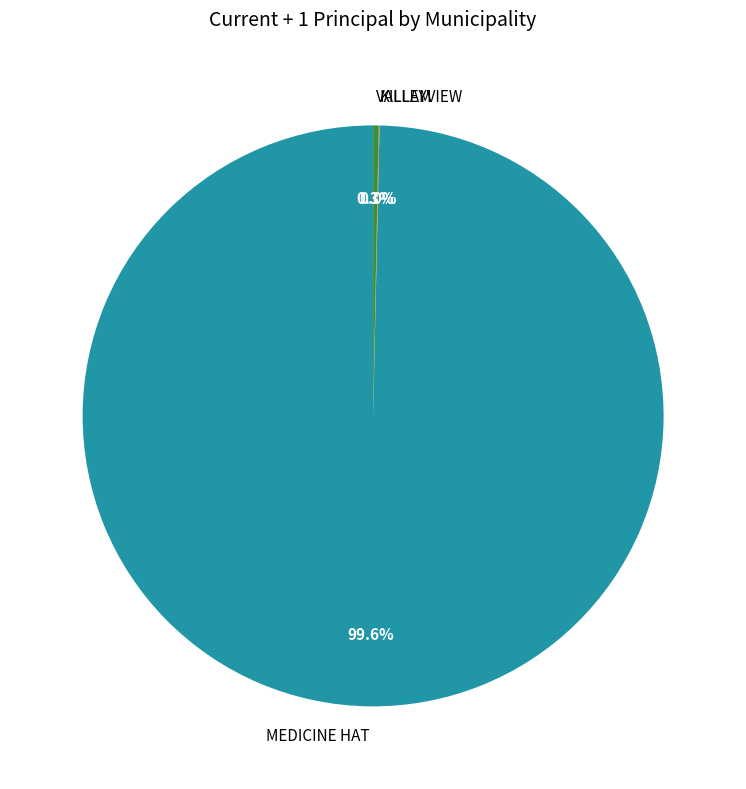

Which category has the biggest portion of the pie?

MEDICINE HAT